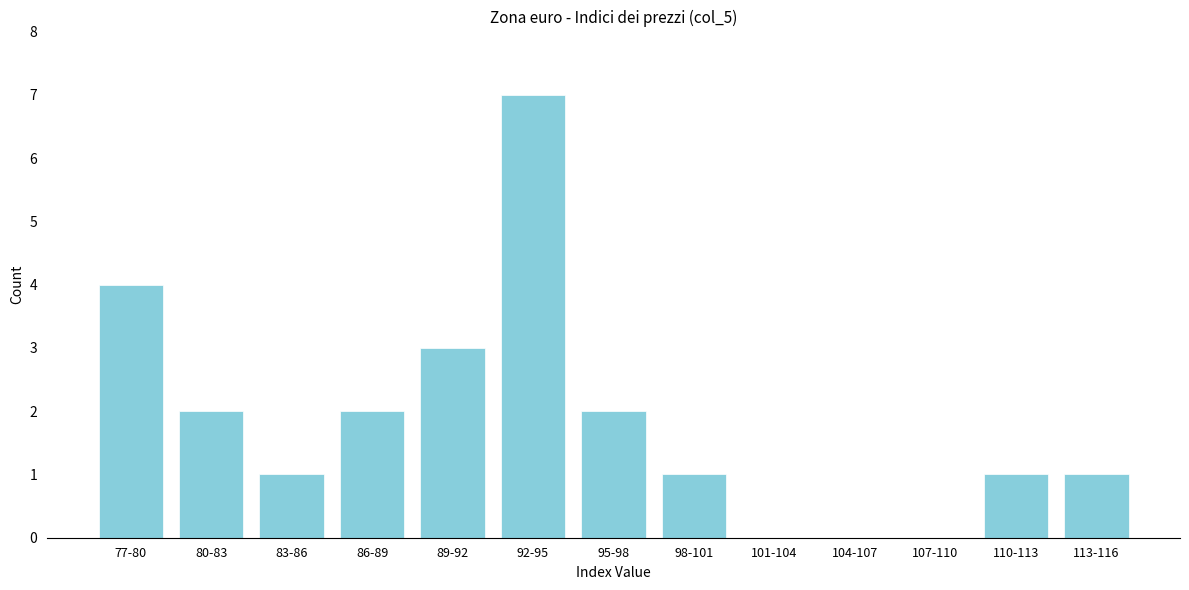

Reading right to left, transcribe all the data shown in this chart.

113-116=1	110-113=1	107-110=0	104-107=0	101-104=0	98-101=1	95-98=2	92-95=7	89-92=3	86-89=2	83-86=1	80-83=2	77-80=4